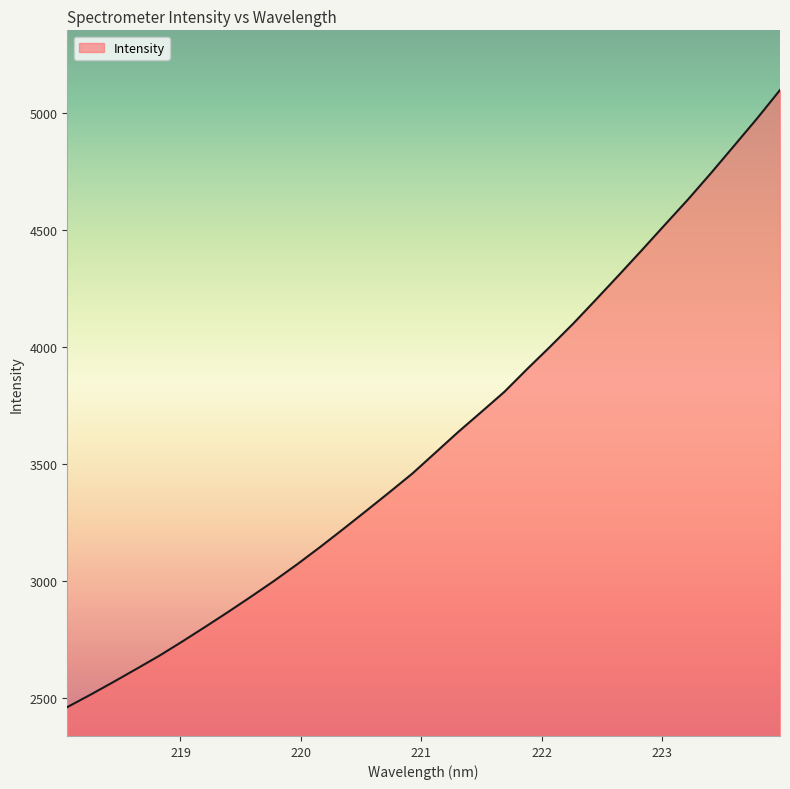

How many lines are shown in the chart?

1